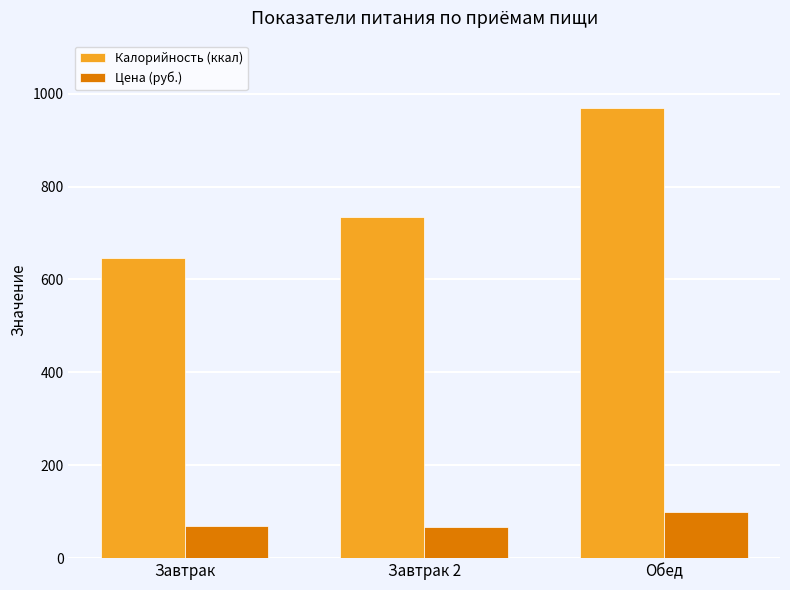

What is the sum of all Цена (руб.) values?

236.2